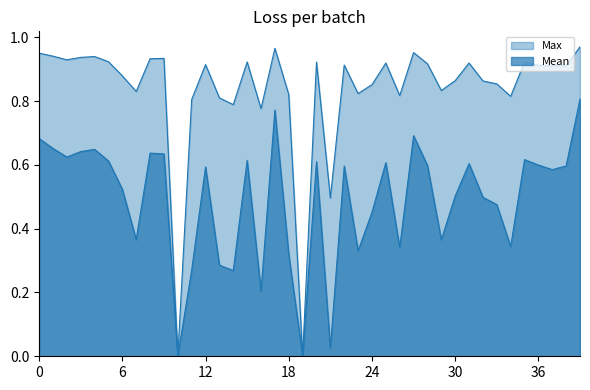

What is the value of the Mean point at the 13th from the left?

0.6